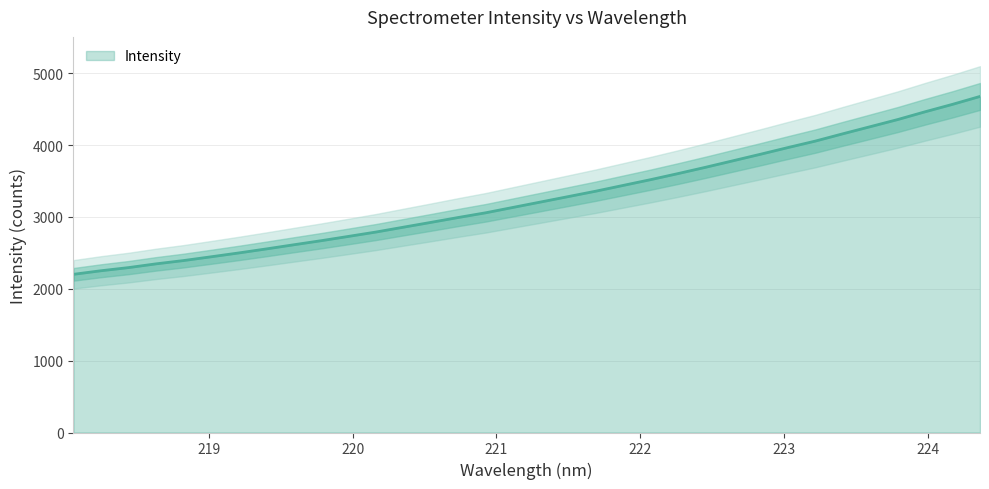

What is the label of the 20th point from the right?

220.7354